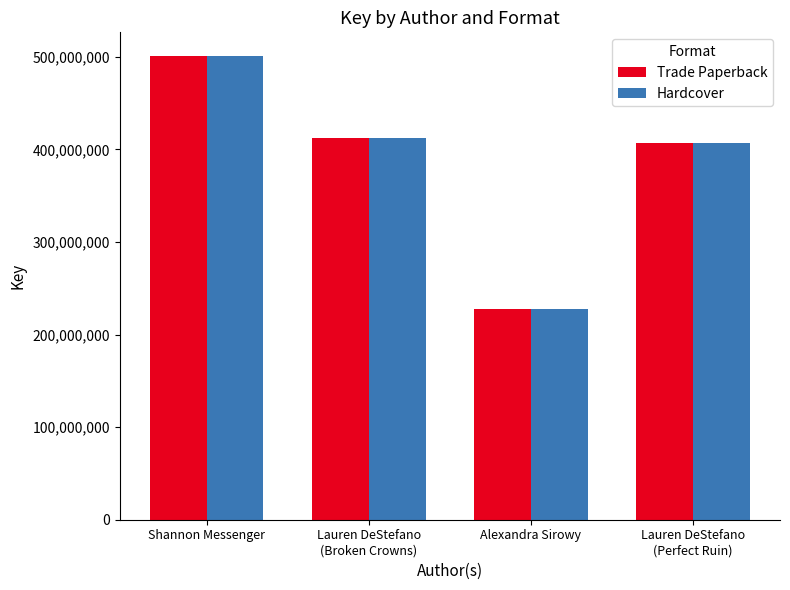

Reading left to right, what are all the values shown in this chart?

Trade Paperback: Shannon Messenger=501396503	Lauren DeStefano
(Broken Crowns)=412048871	Alexandra Sirowy=227087498	Lauren DeStefano
(Perfect Ruin)=407276709
Hardcover: Shannon Messenger=501396503	Lauren DeStefano
(Broken Crowns)=412048871	Alexandra Sirowy=227087498	Lauren DeStefano
(Perfect Ruin)=407276709